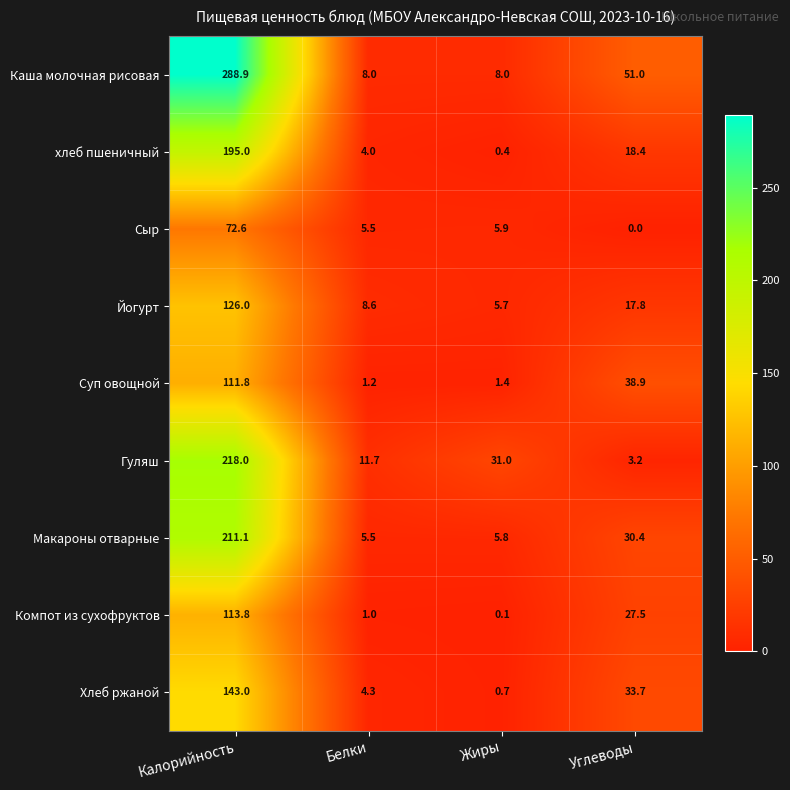

At which category is the sum across all series the highest?

Калорийность